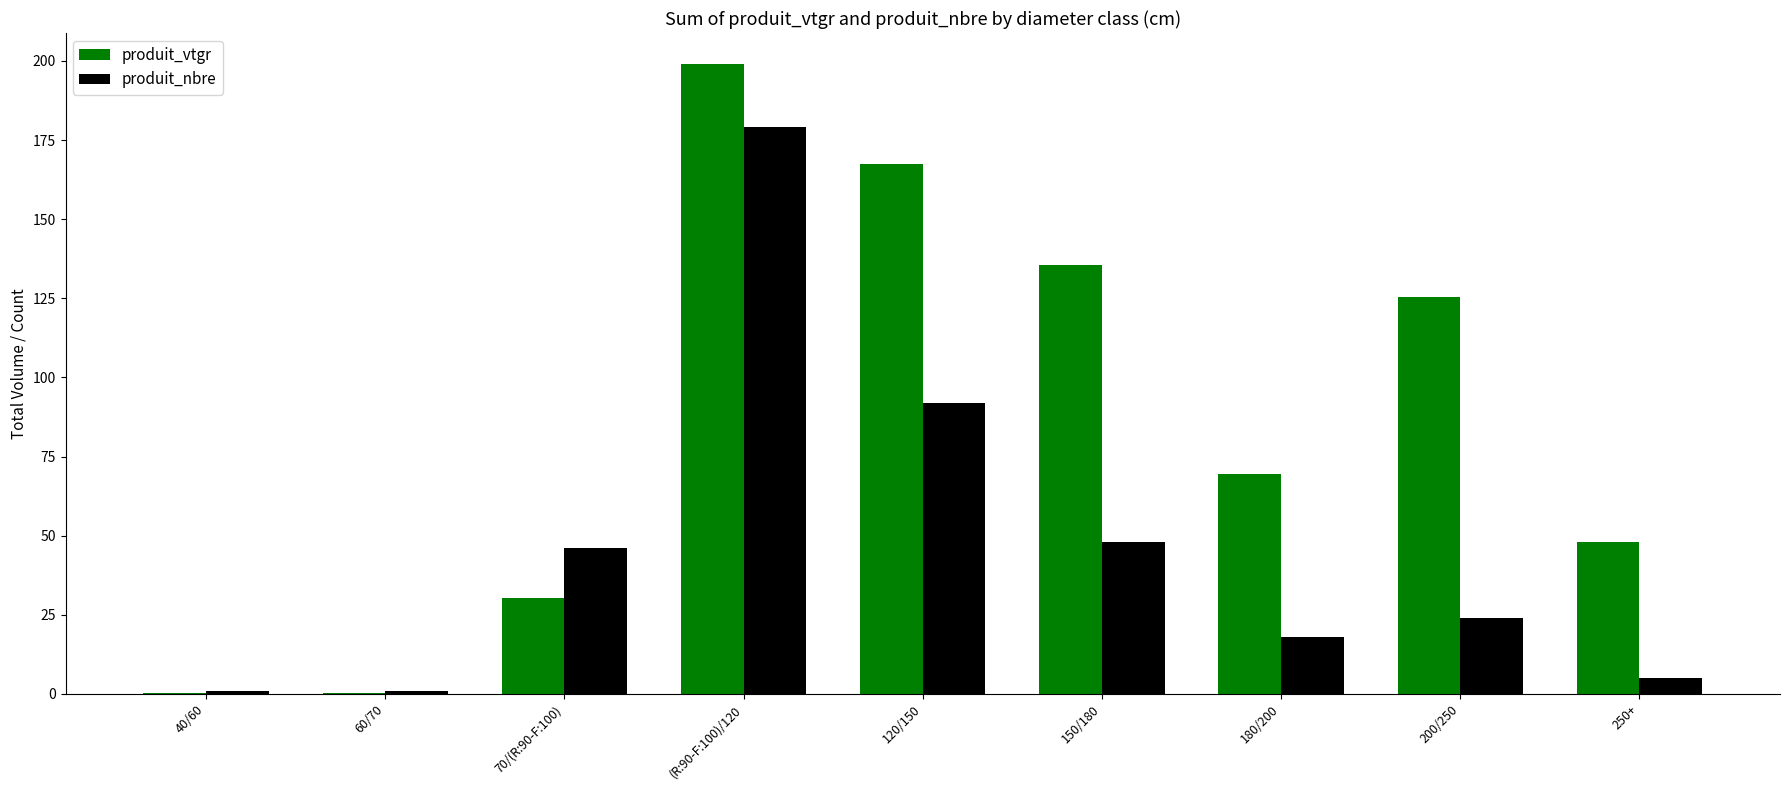

Which category has the highest value across all series?

(R:90-F:100)/120